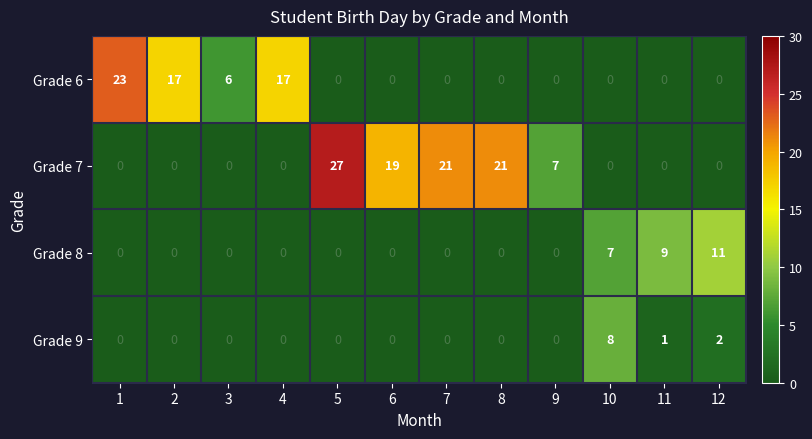

What is the average value of the Grade 6 series?

5